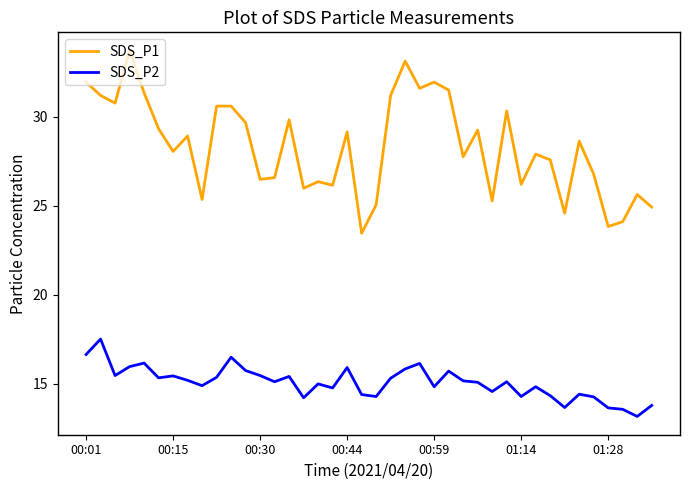

What is the difference between the second highest and minimum values in the SDS_P2 series?

3.5